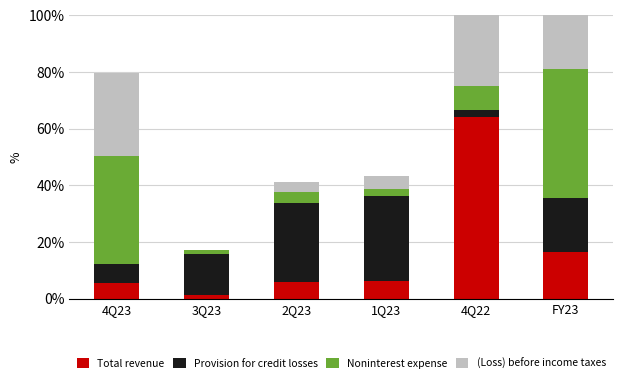

What position from the right is FY23?

1